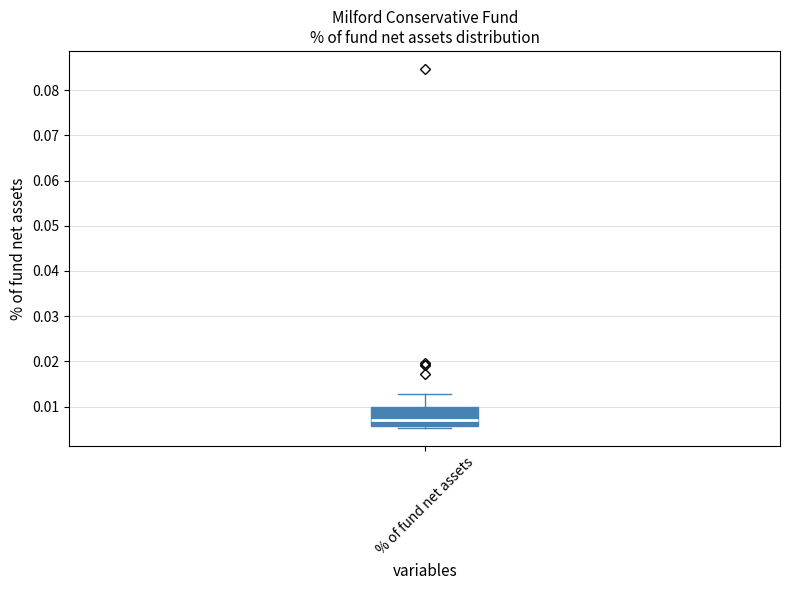

Where does the upper whisker of the box for % of fund net assets end on the y-axis? The values are not printed on the chart, so give them approximately, as read against the axis.

0.013